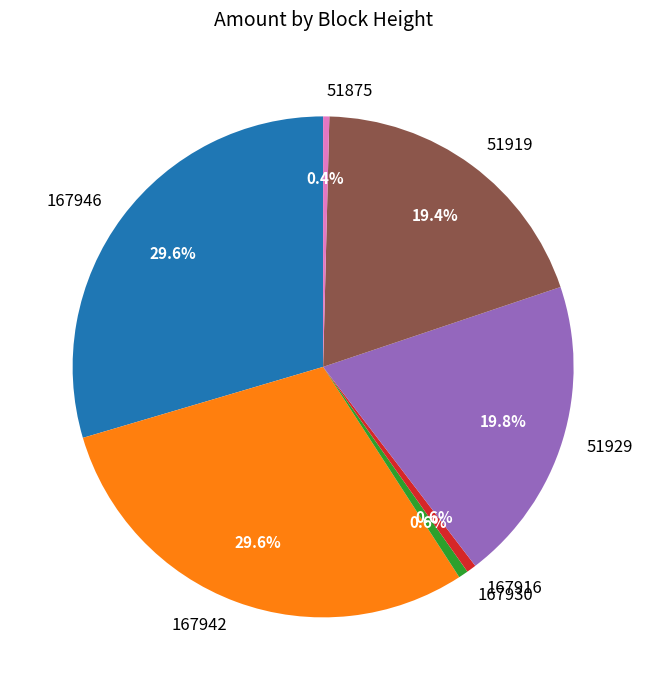

What portion of the pie excludes 51929?

80.2%